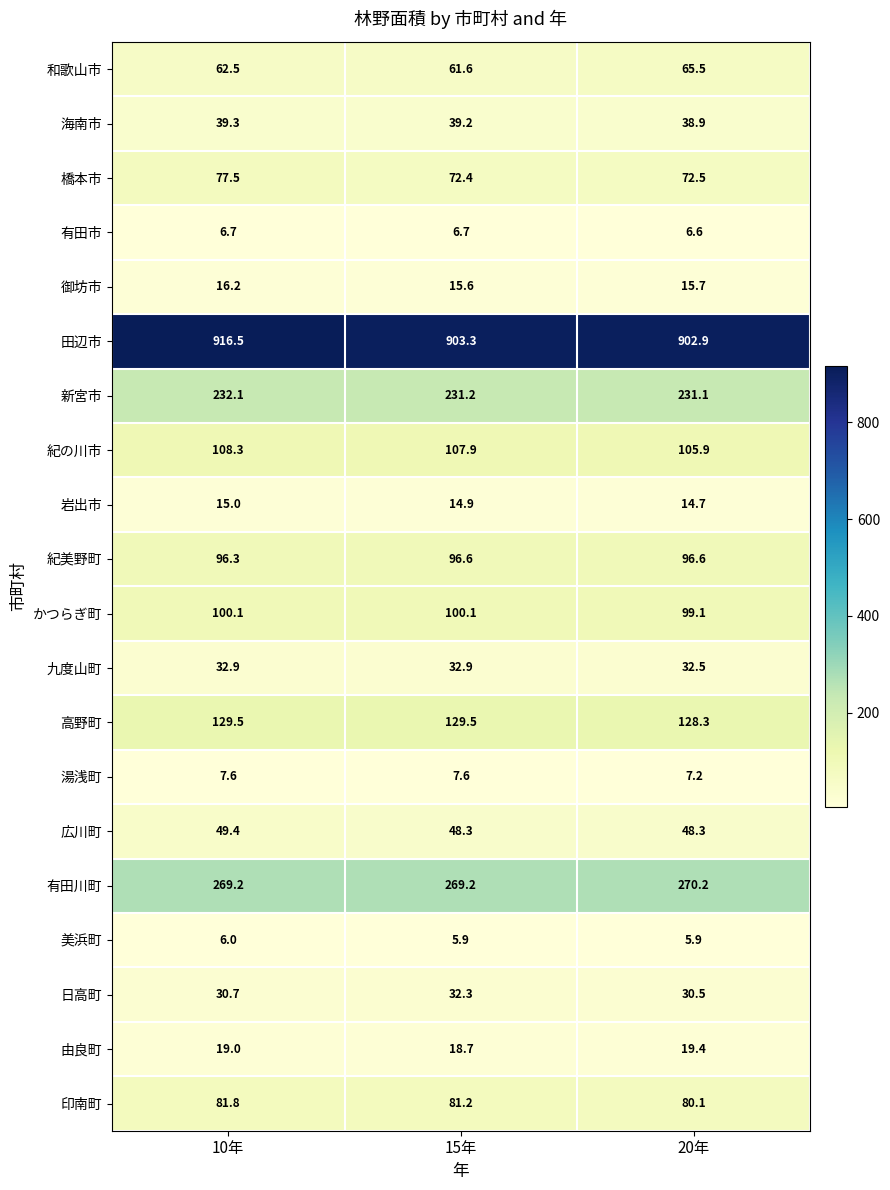

What is the minimum value for 新宮市?

231.1